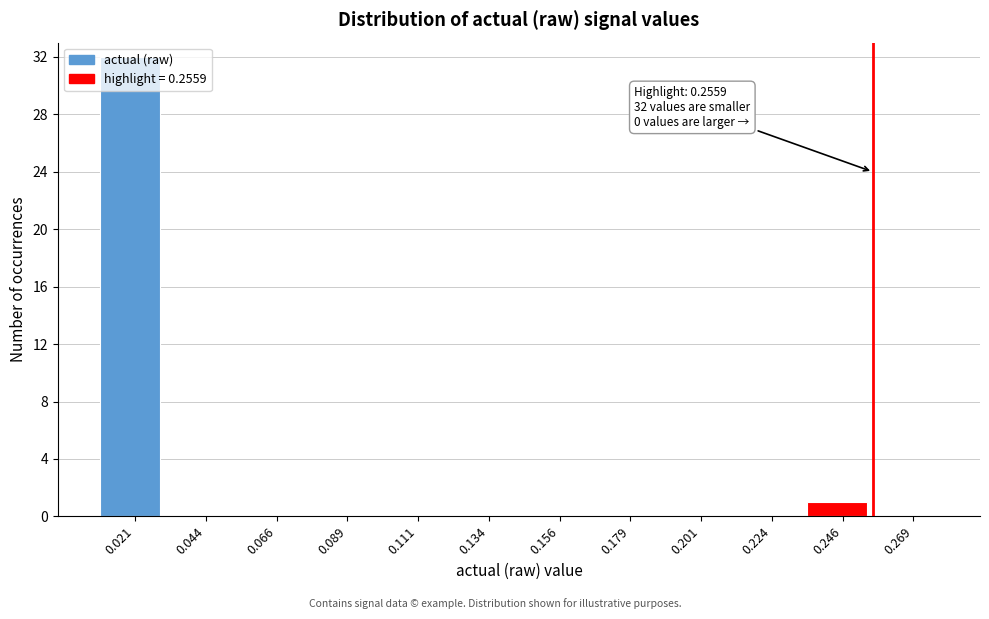

Over which range of the x-axis is the bar tallest?

0.010 to 0.035